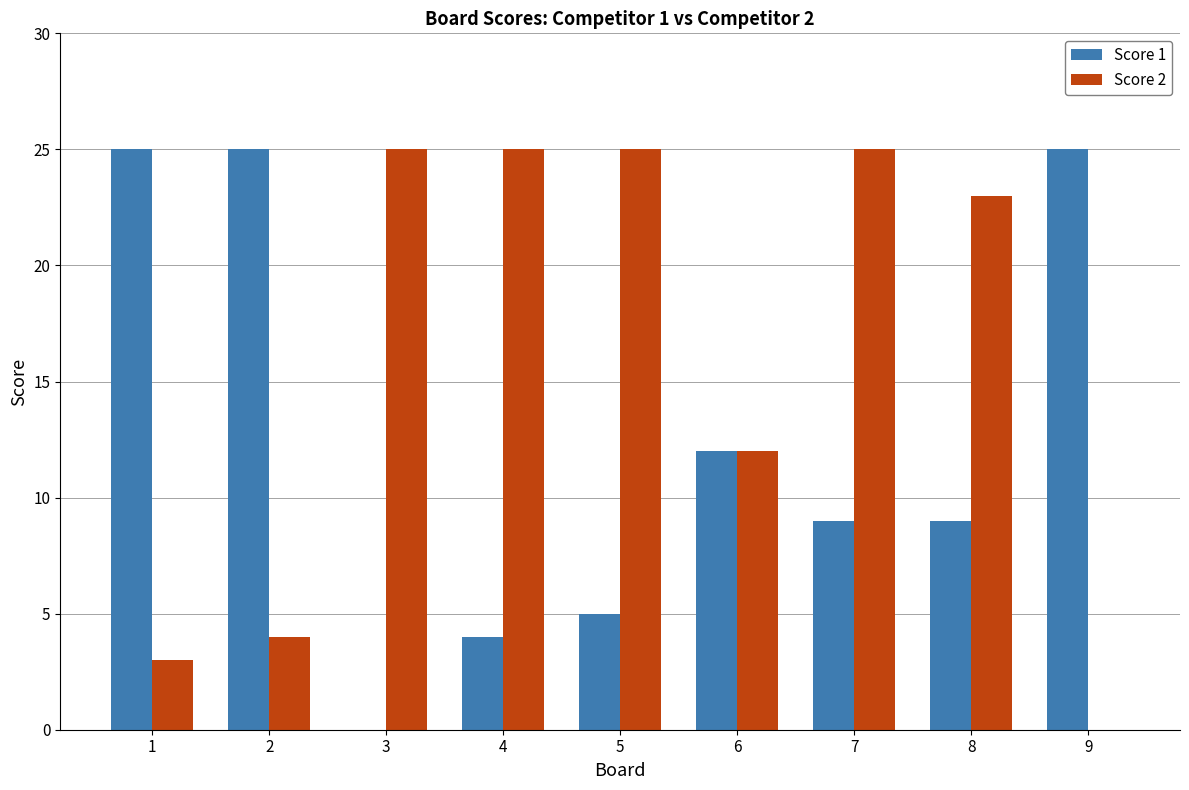

How many categories are shown in the chart?

9